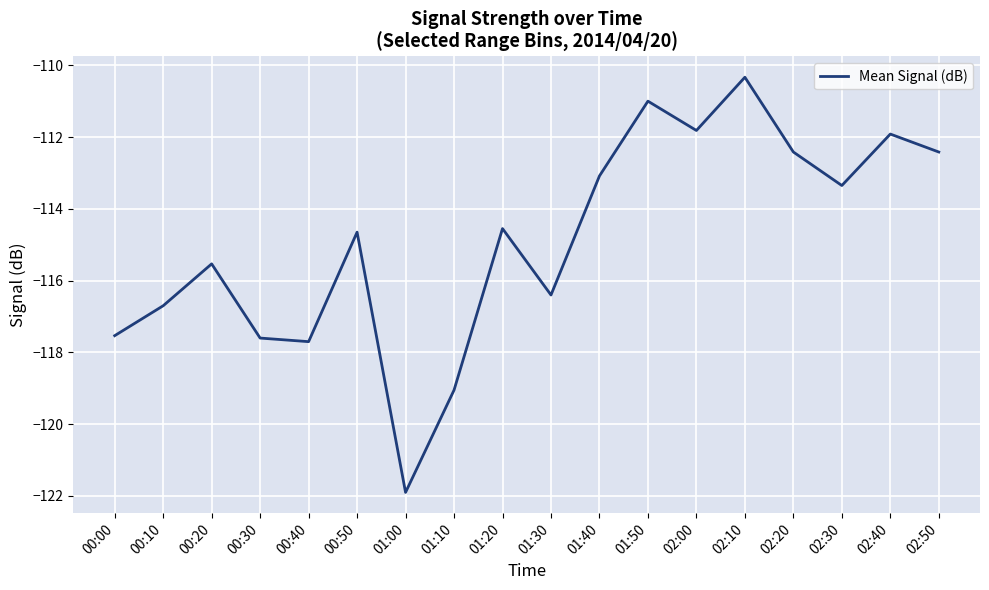

What position from the left is 01:40?

11